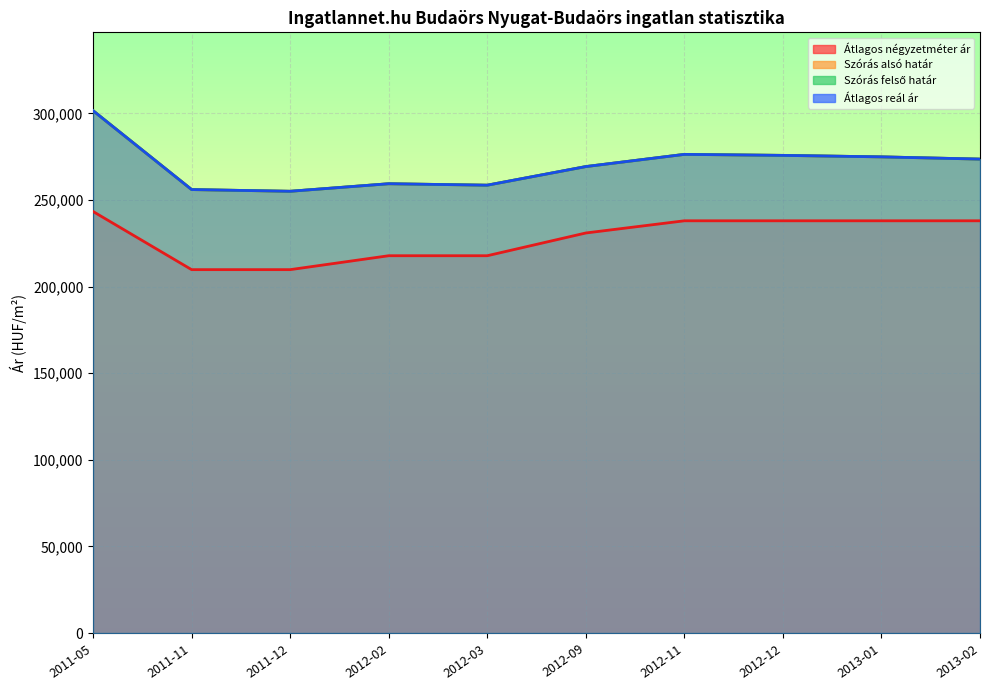

True or false: Szórás felső határ has a value of 259423 at 2012-02.

True